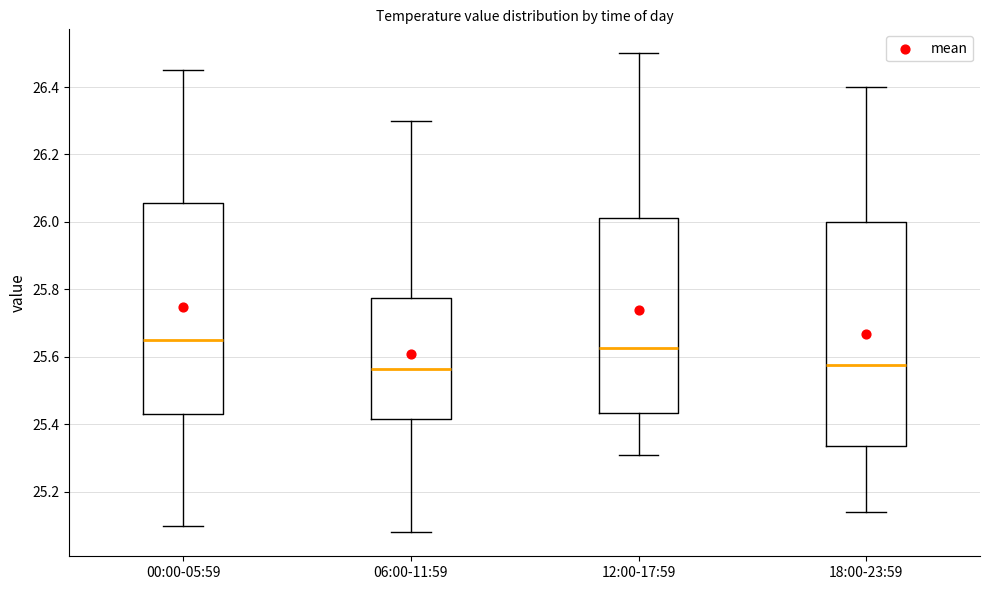

Reading left to right, transcribe this box plot: for each box, give where its median line is, the range the box spans, and where its two whiskers end, as read against the y-axis. The values are not printed on the chart, so give them approximately, as read against the axis.

00:00-05:59: median 25.66, box 25.44 to 26.06, whiskers 25.10 to 26.46
06:00-11:59: median 25.56, box 25.42 to 25.78, whiskers 25.08 to 26.30
12:00-17:59: median 25.62, box 25.44 to 26.02, whiskers 25.32 to 26.50
18:00-23:59: median 25.58, box 25.34 to 26.00, whiskers 25.14 to 26.40